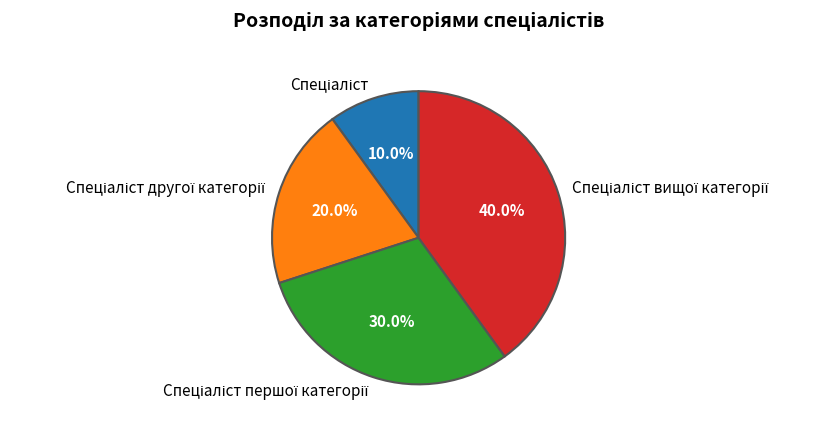

How many segments does this pie chart have?

4